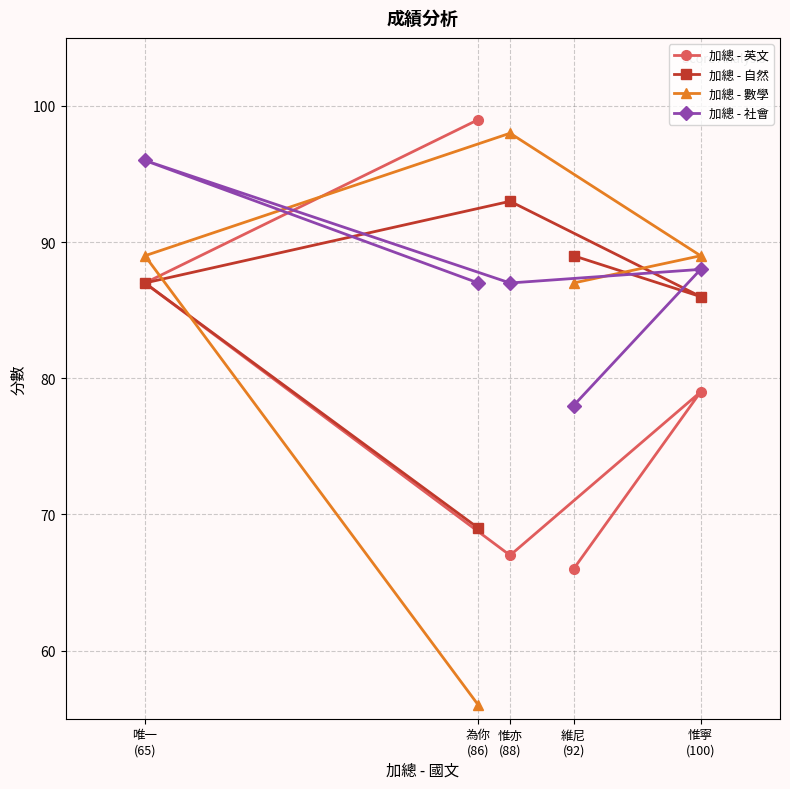

What is the average value of the 加總 - 英文 series?

80